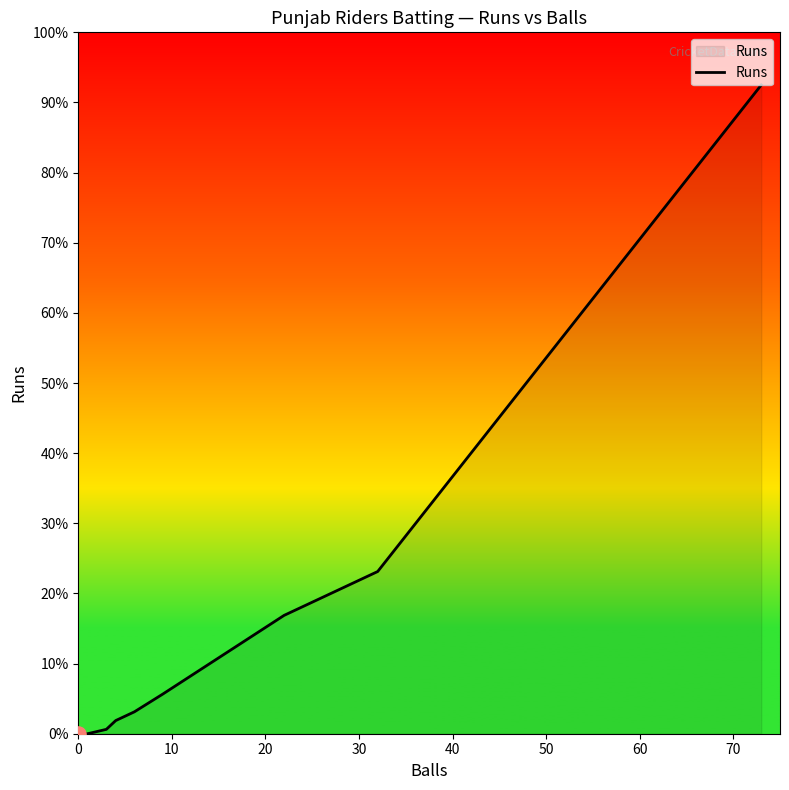

Between 10 and 60, which is larger?

60